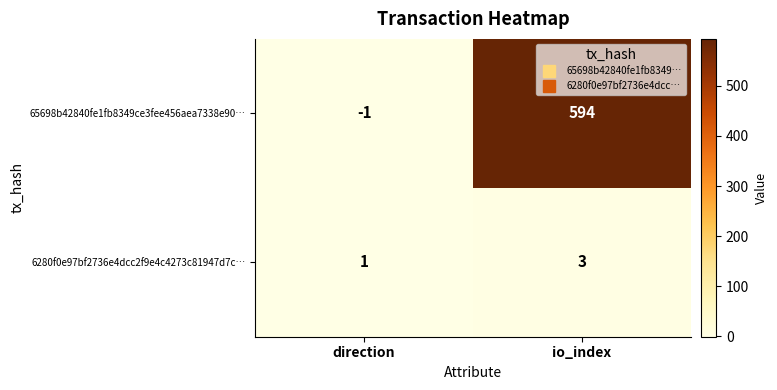

What is the sum of the 6280f0e97bf2736e4dcc2f9e4c4273c81947d7c… values at direction and io_index?

4